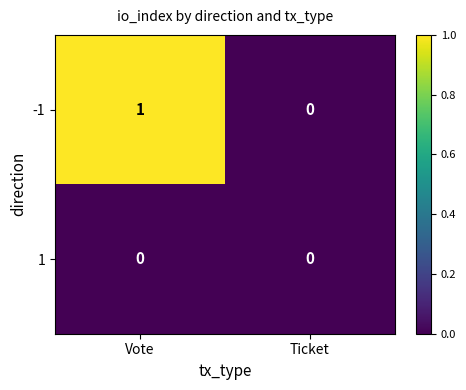

At which category is the sum across all series the highest?

Vote